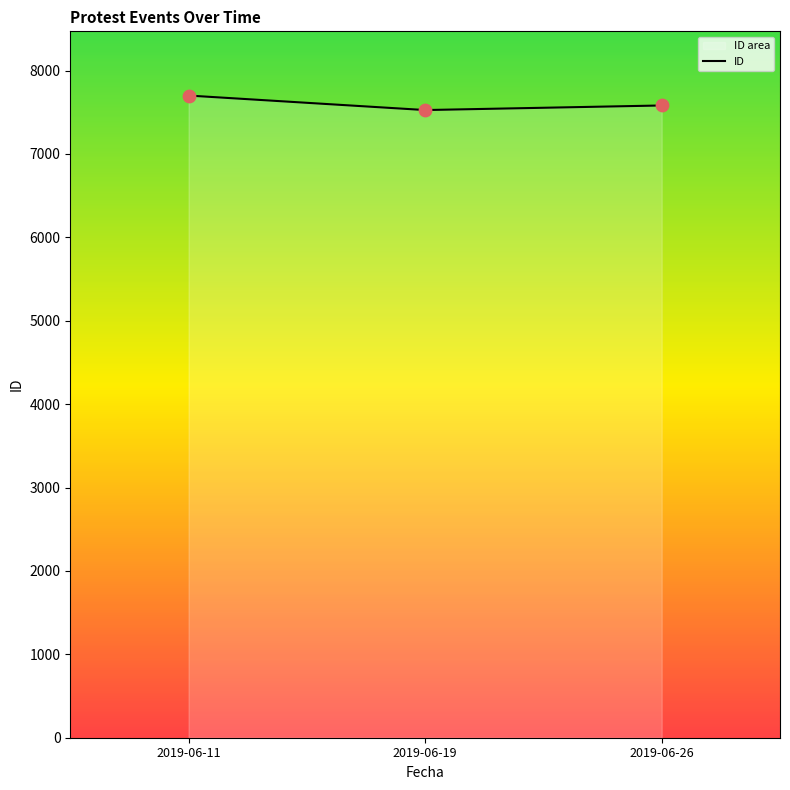

Which has a higher value, 2019-06-26 or 2019-06-19?

2019-06-26